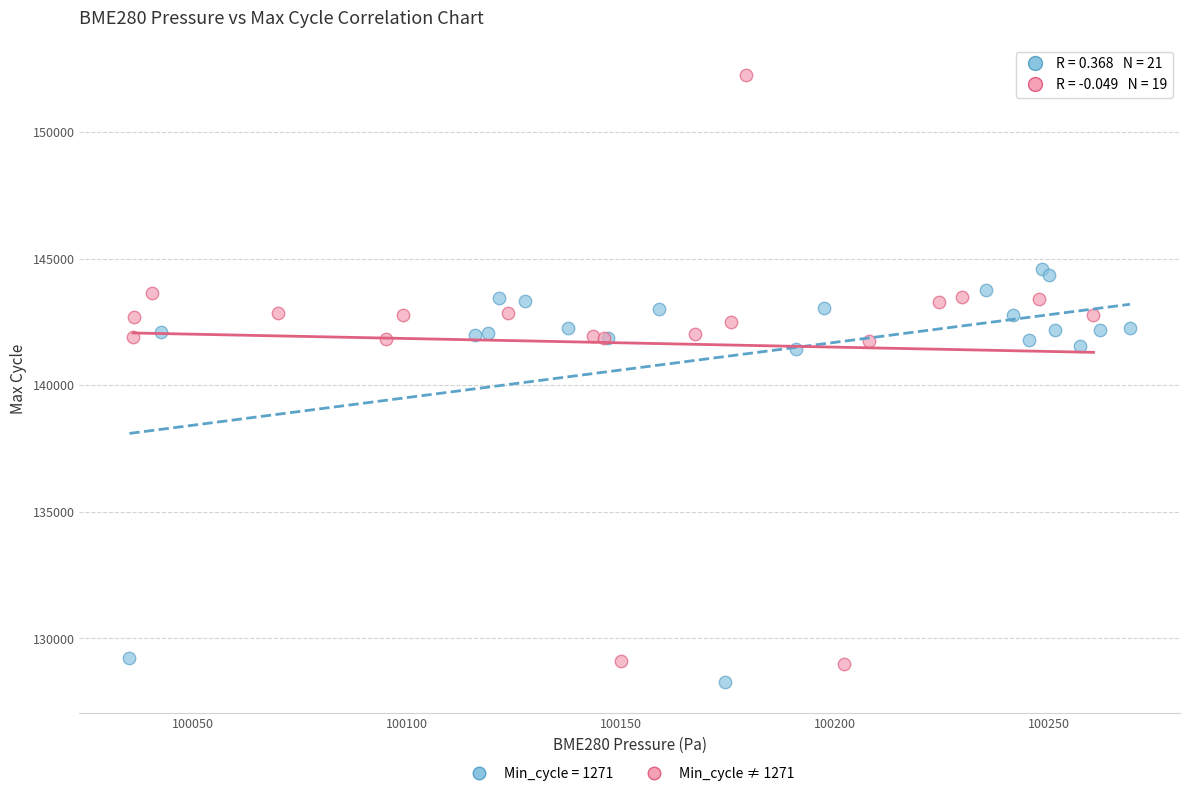

Which series has the largest Y range (max minus min)?

Min_cycle ≠ 1271